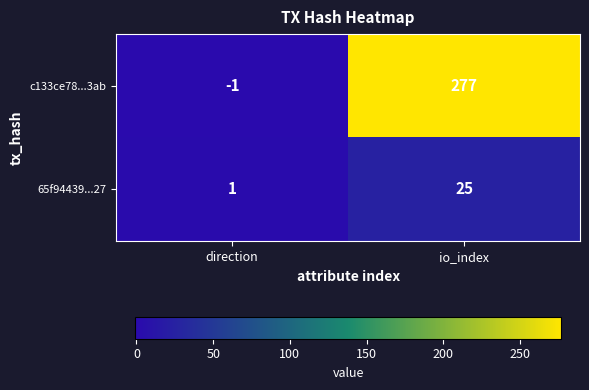

Which series has the largest total across all categories?

c133ce78...3ab